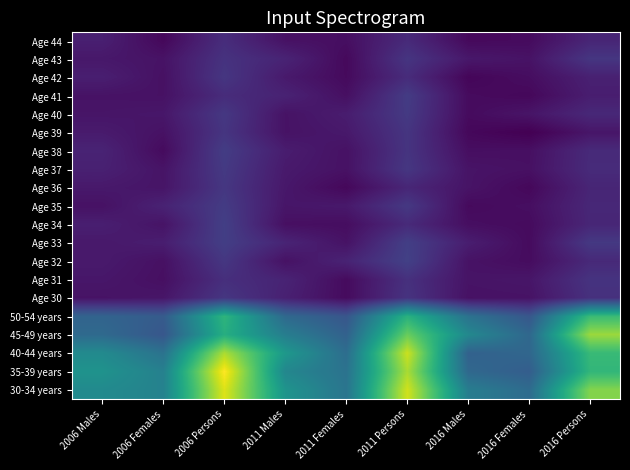

At which category is the sum across all series the highest?

2006 Persons